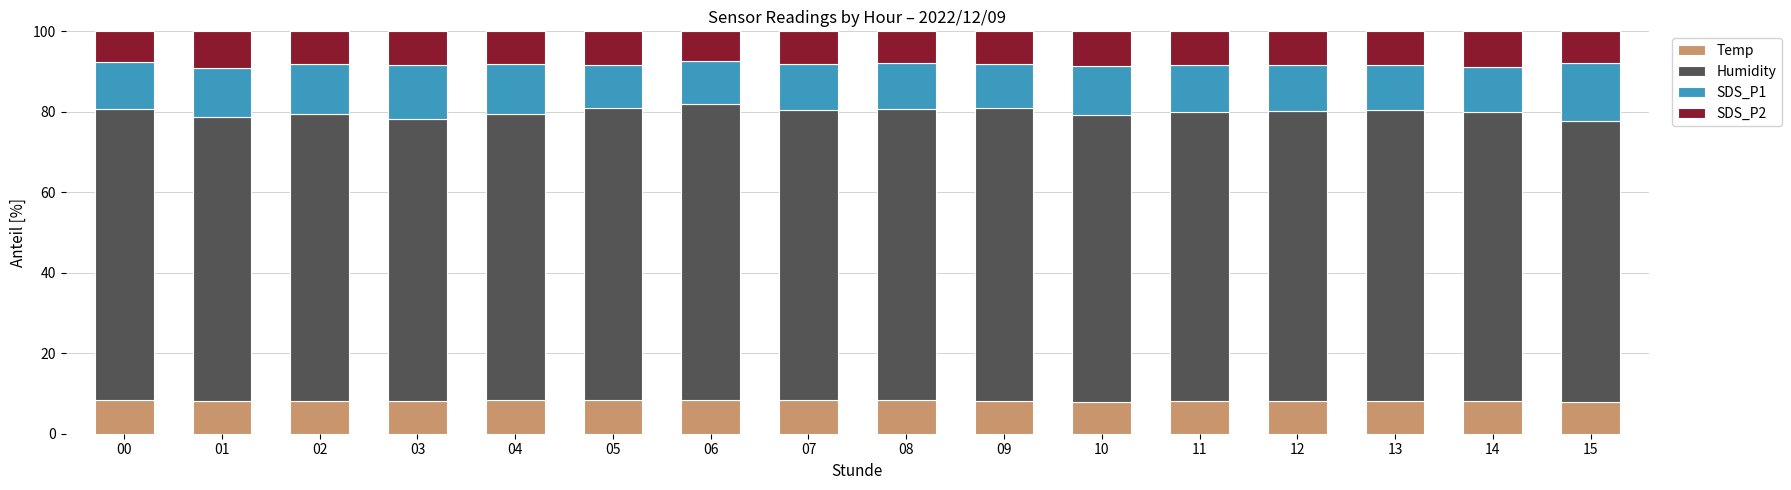

True or false: Temp has a value of 4.2 at 10.

False